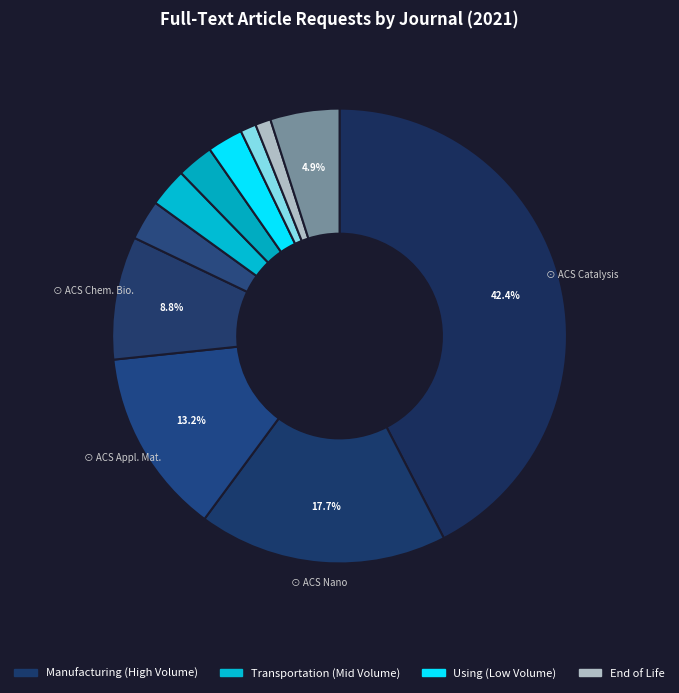

How many slices are in this pie chart?

11